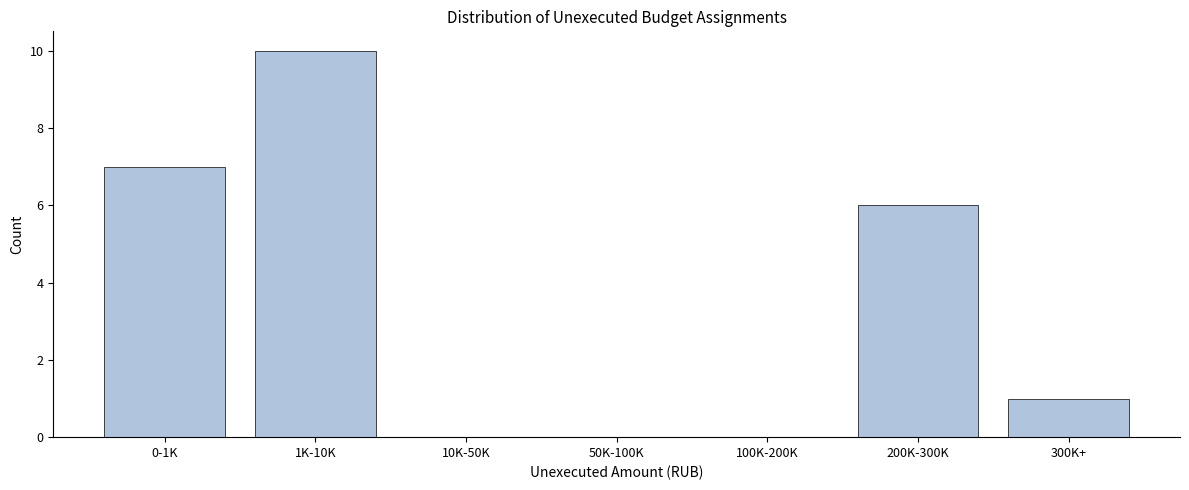

Reading left to right, list all the values displayed in this chart.

0-1K=7	1K-10K=10	10K-50K=0	50K-100K=0	100K-200K=0	200K-300K=6	300K+=1